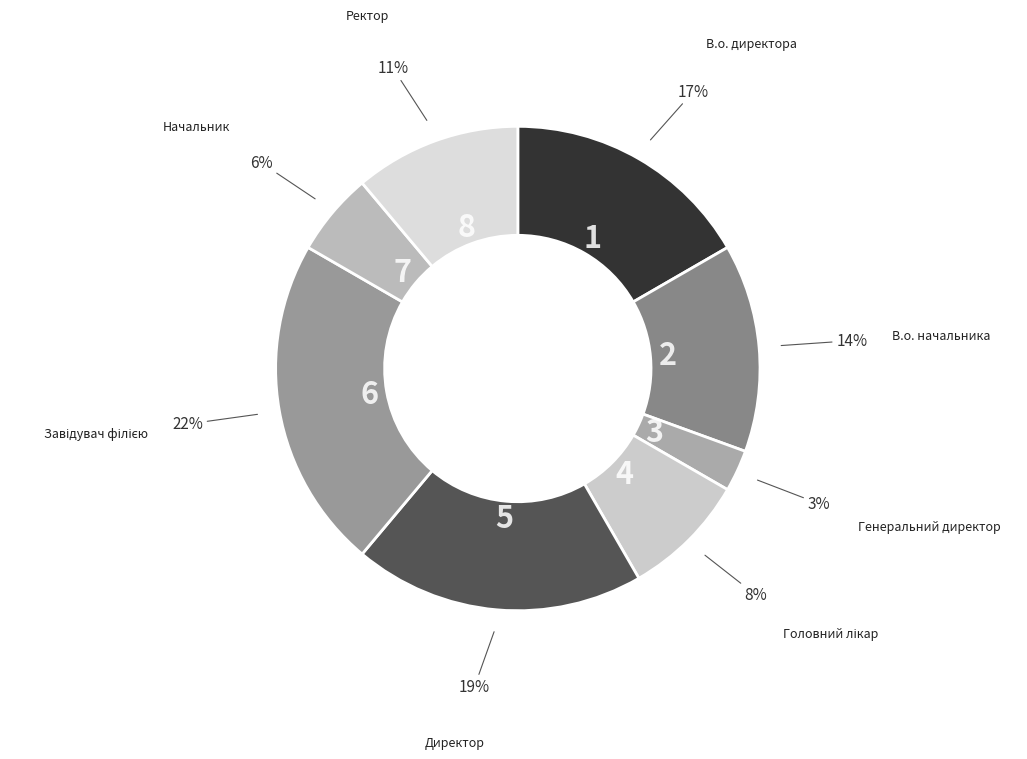

True or false: Директор accounts for 30% of the total.

False